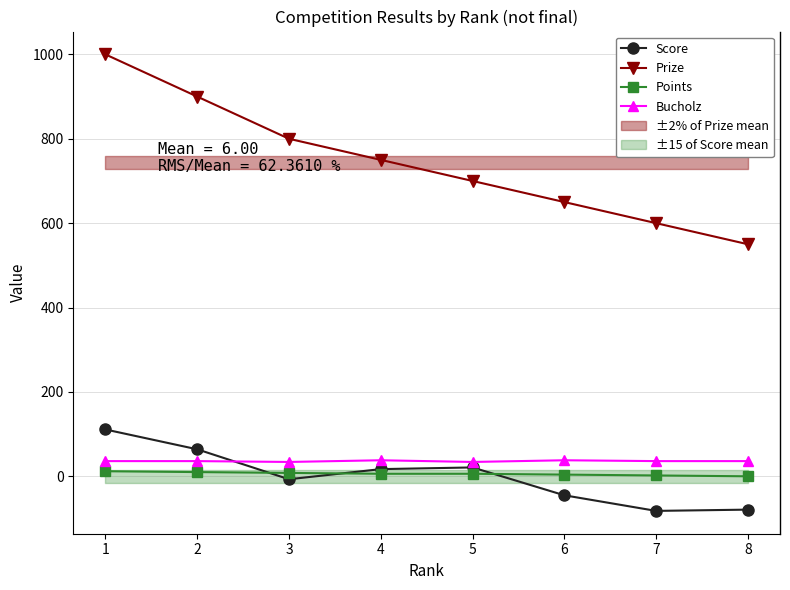

The value of Bucholz at 4 is 17. True or false?

False